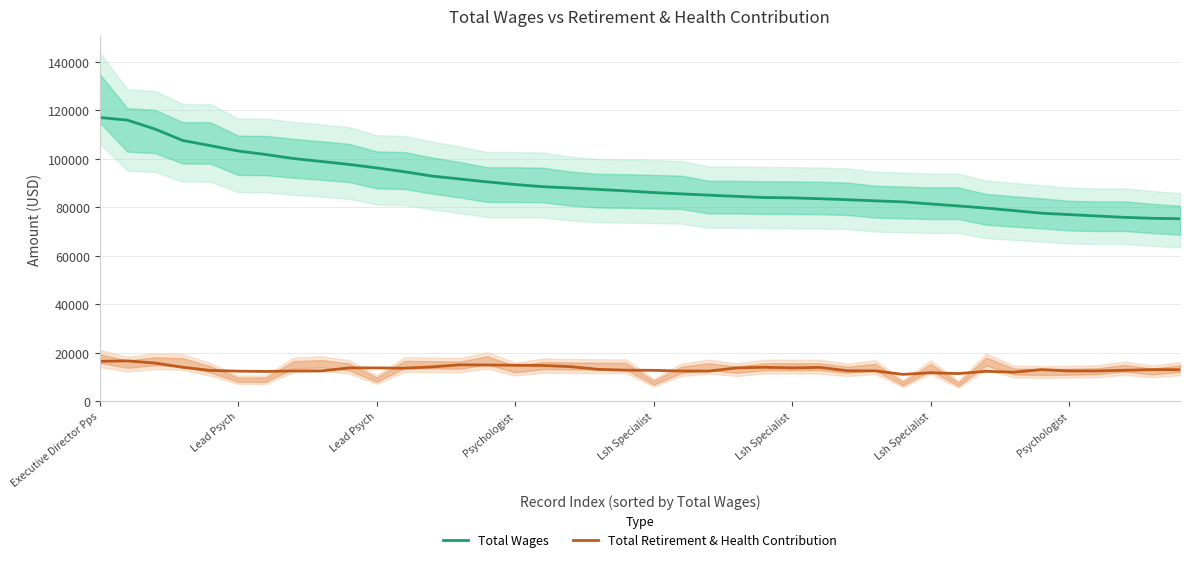

True or false: Total Wages and Total Retirement & Health Contribution cross at least once.

False